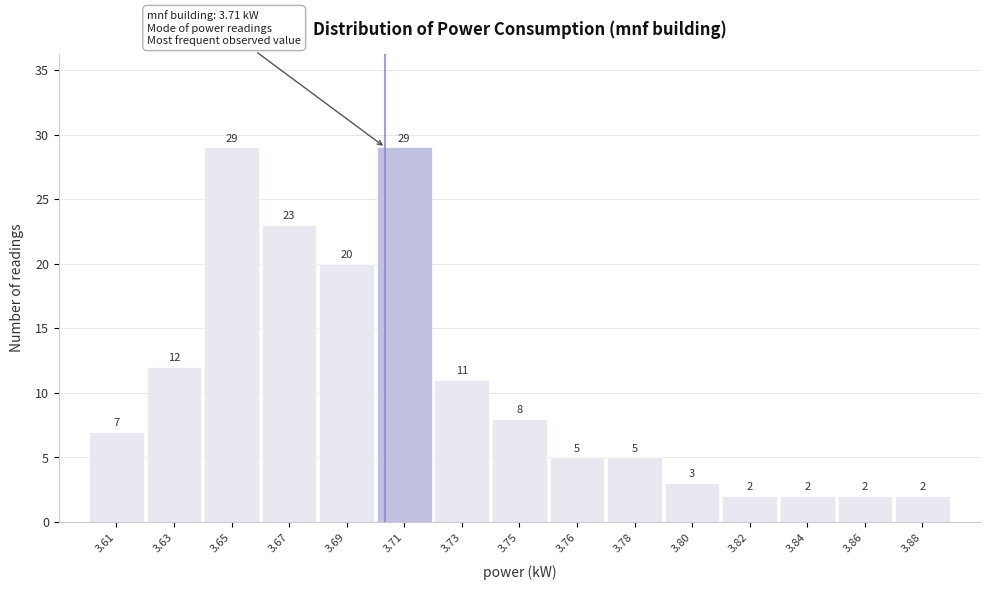

Reading right to left, extract all data points from this chart.

2	2	2	2	3	5	5	8	11	29	20	23	29	12	7